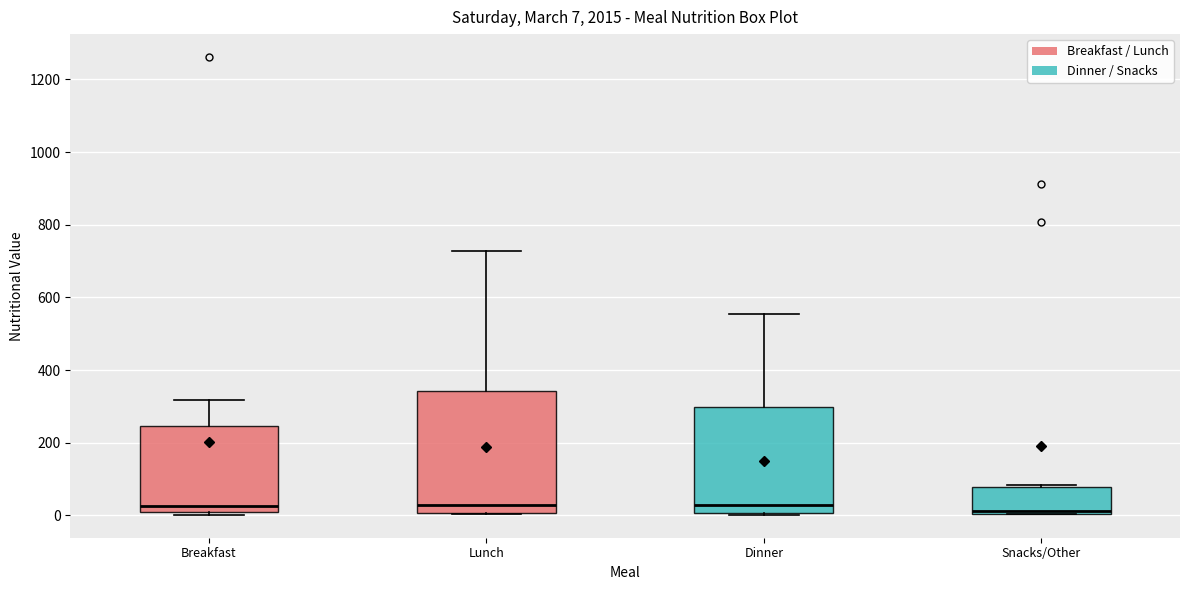

Which box is the tallest, from its lower edge to its upper edge?

Lunch